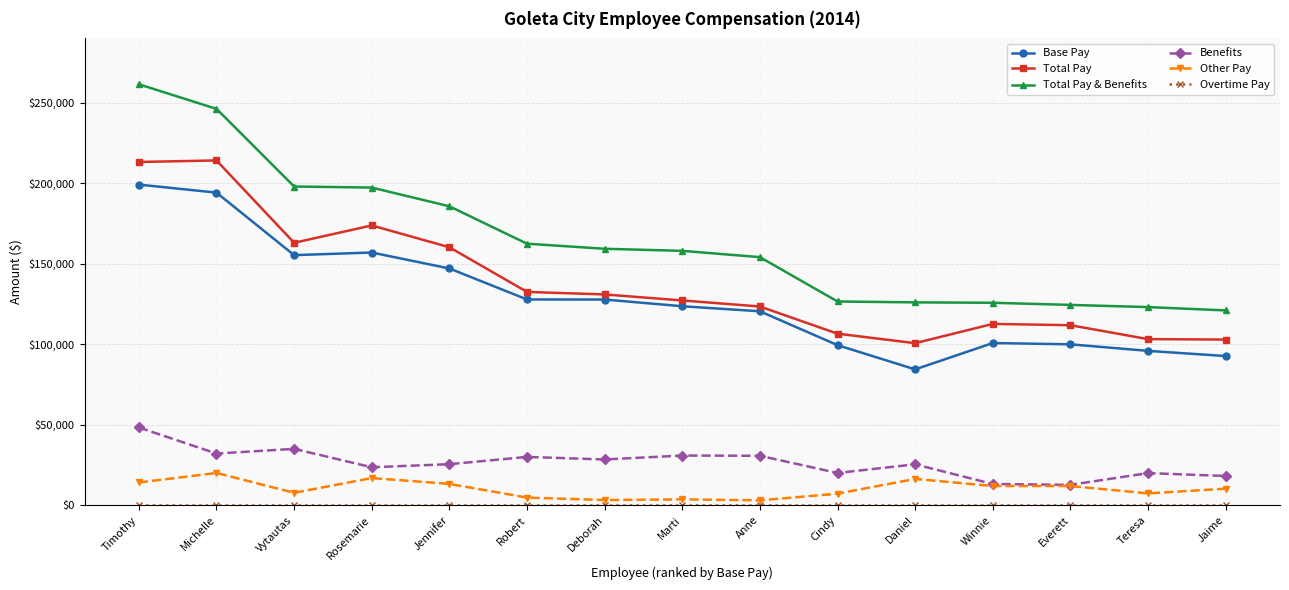

What is the difference between the Total Pay values at Jennifer and Daniel?

59606.9